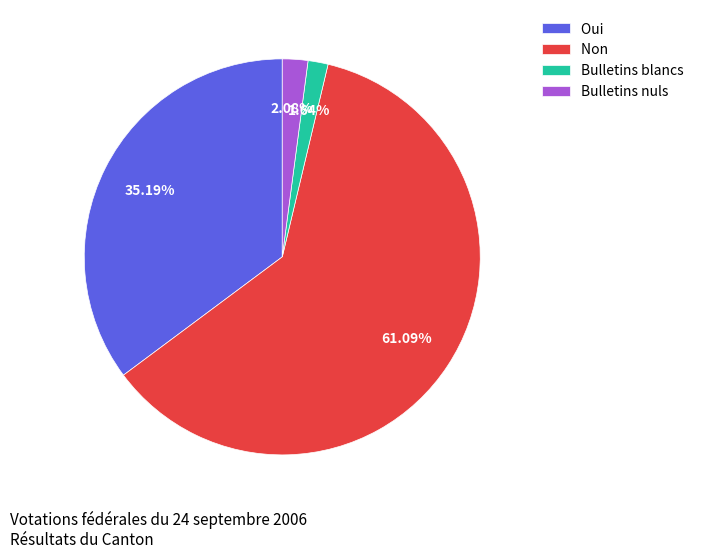

Is there any slice that represents more than half of the pie?

Yes